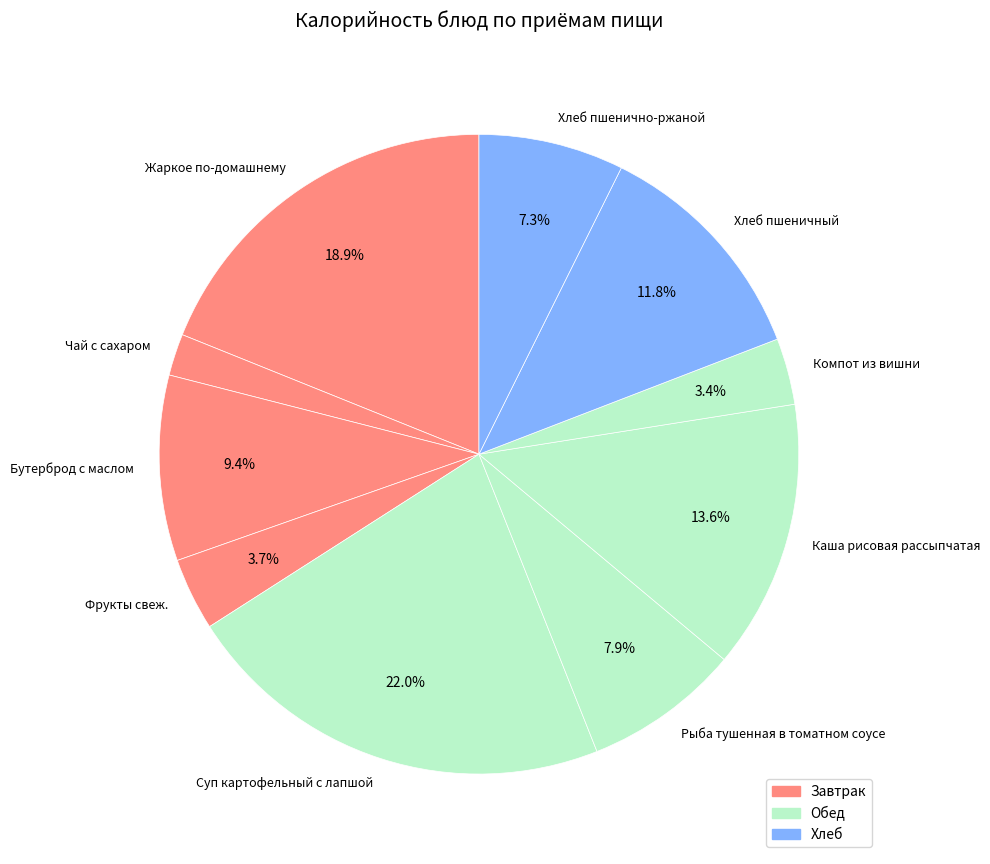

What is the smallest slice in the pie chart?

Чай с сахаром